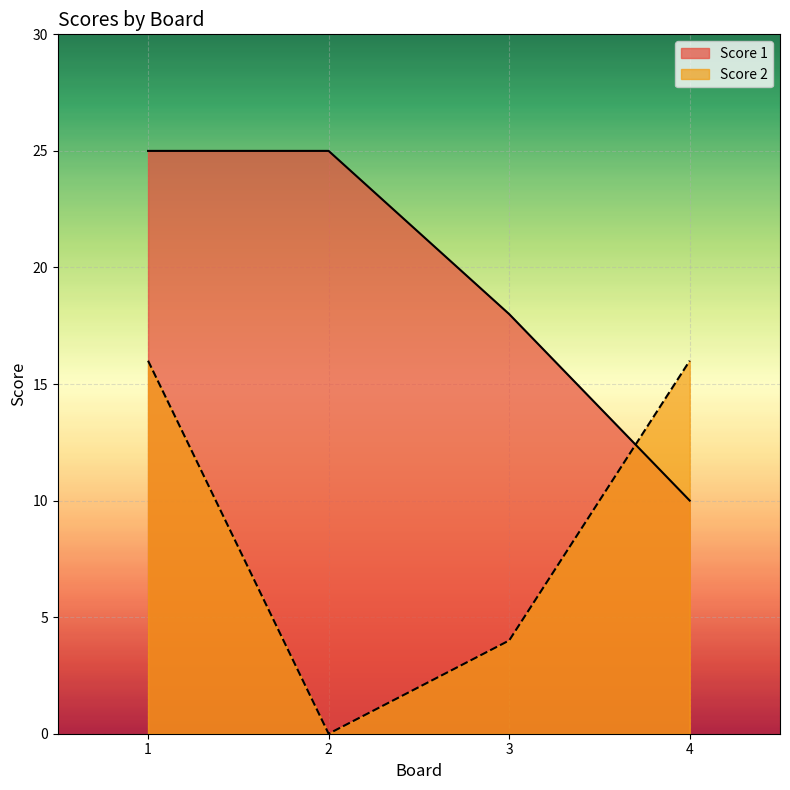

Between which two adjacent categories do Score 2 and Score 1 first intersect?

3 and 4